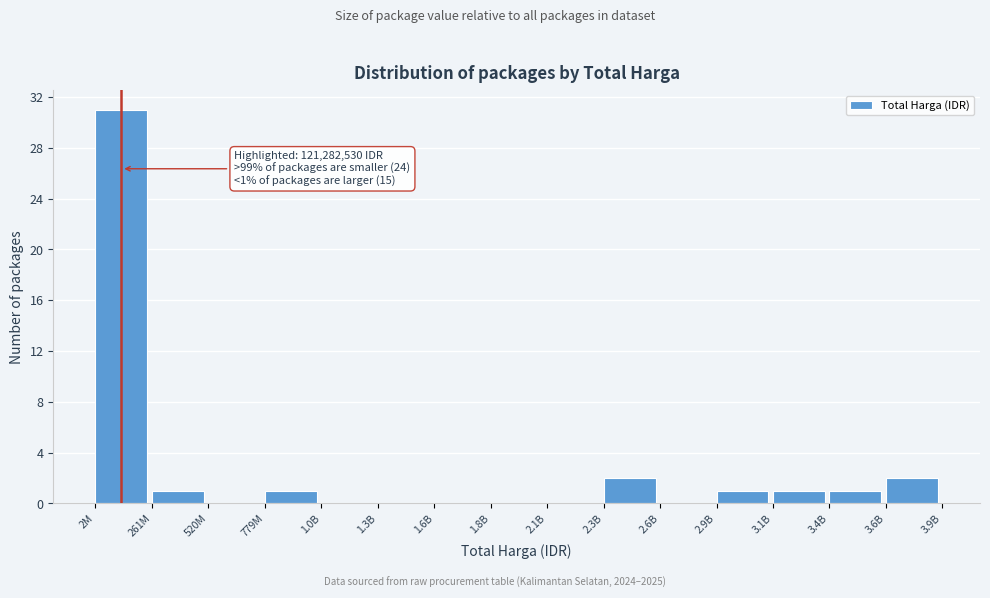

Reading left to right, list all the values displayed in this chart.

2M=31	261M=1	520M=0	779M=1	1.0B=0	1.3B=0	1.6B=0	1.8B=0	2.1B=0	2.3B=2	2.6B=0	2.9B=1	3.1B=1	3.4B=1	3.6B=2